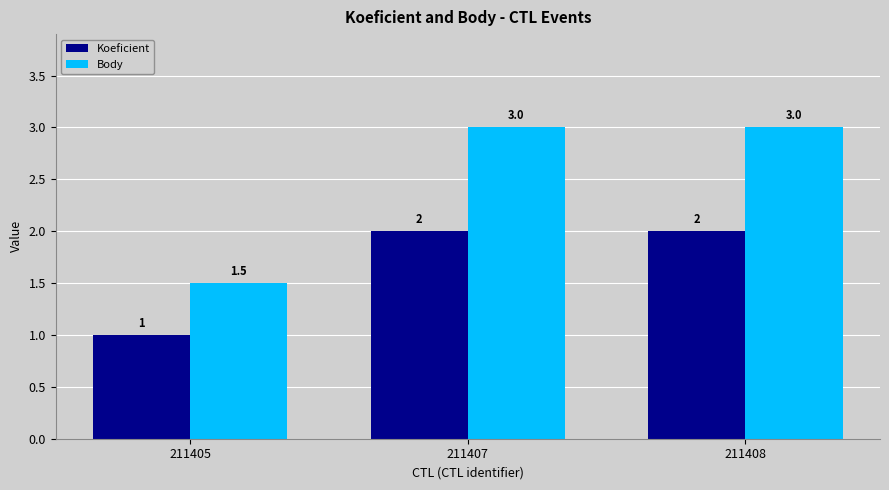

Does the chart contain stacked bars?

No